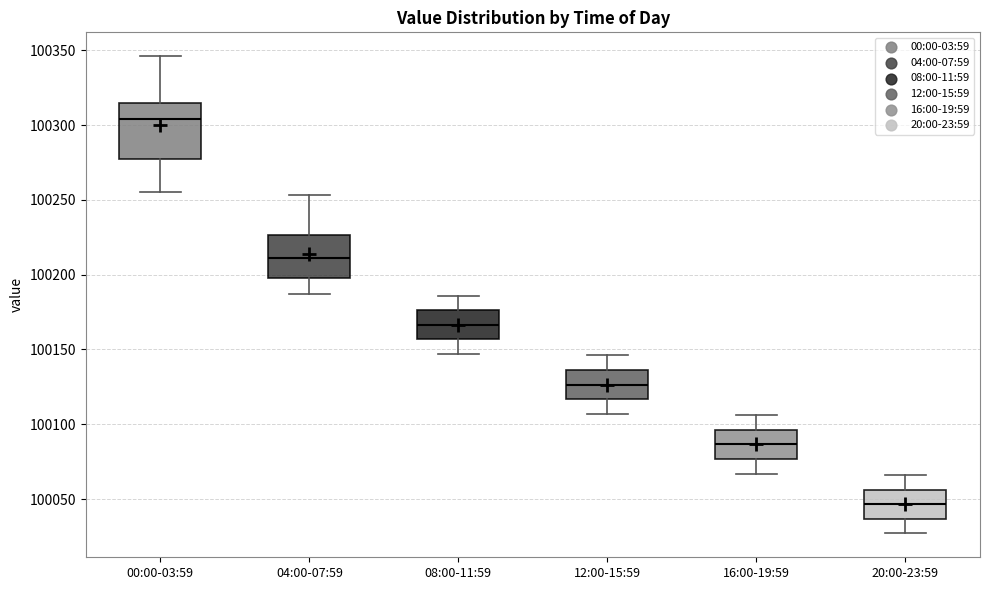

Which box is the tallest, from its lower edge to its upper edge?

00:00-03:59